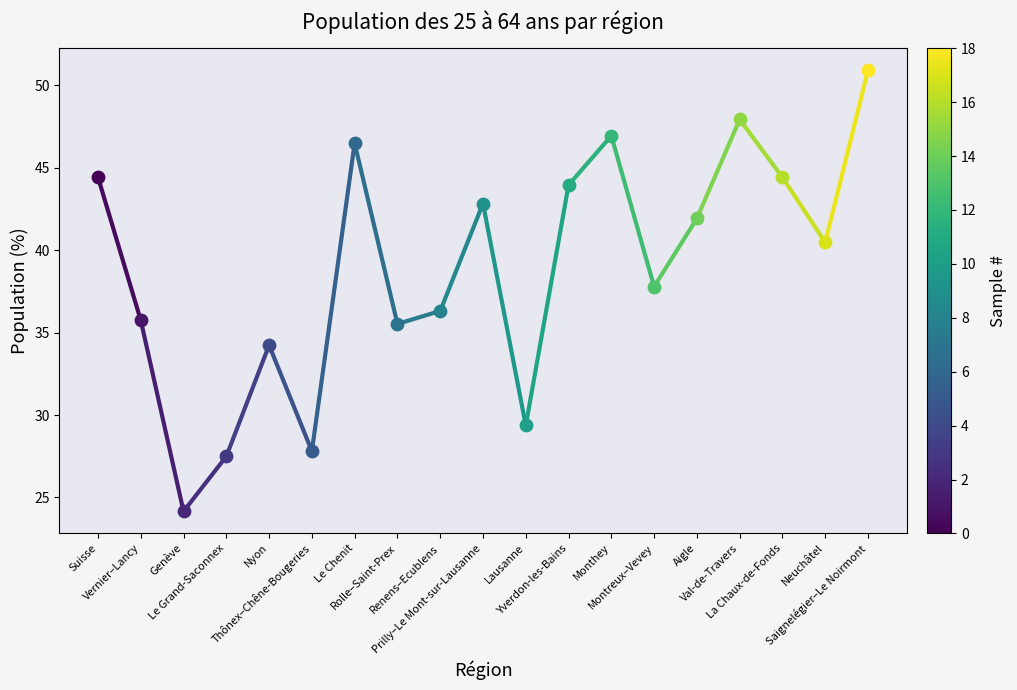

What is the change in value from Suisse to Vernier–Lancy?

-8.7